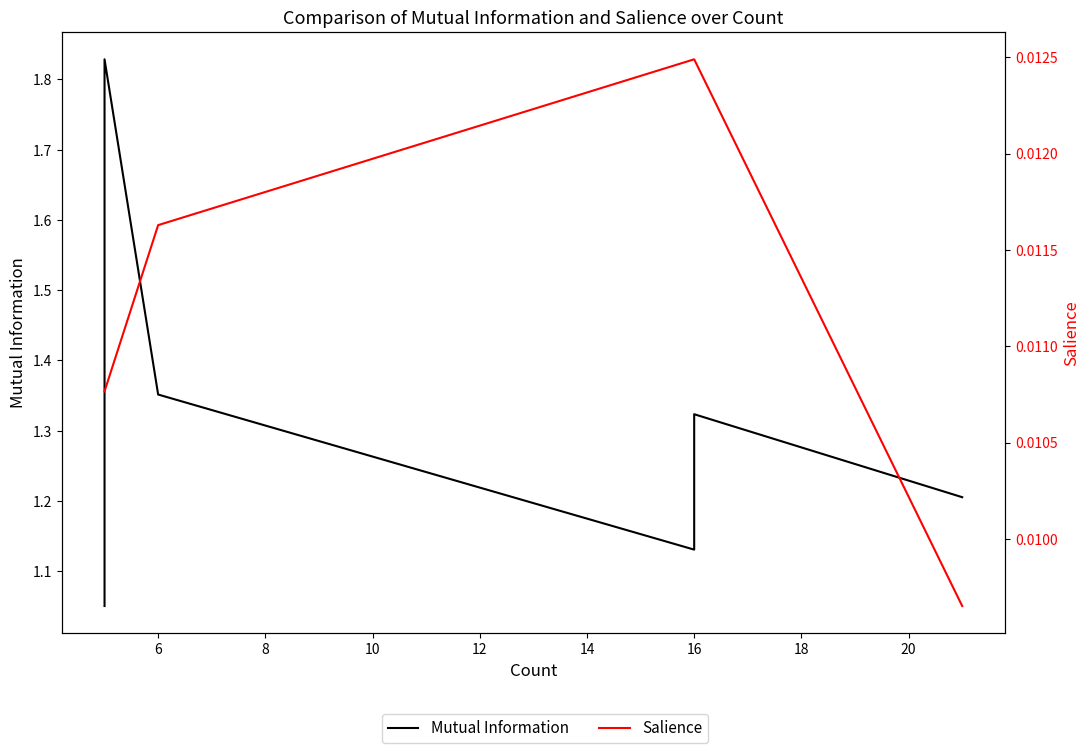

Which series has the largest total across all categories?

Mutual Information